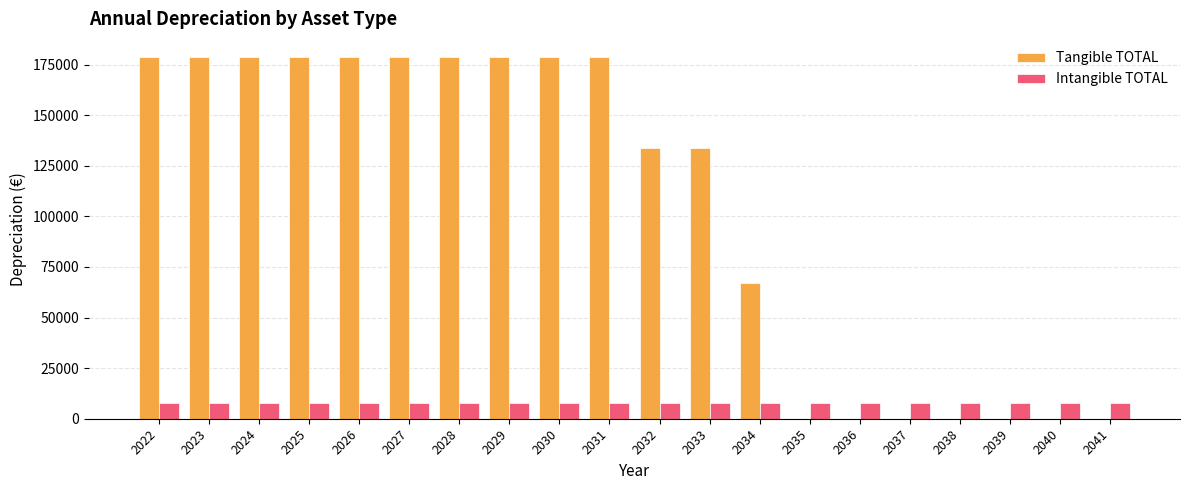

What is the maximum value shown in the chart?

178760